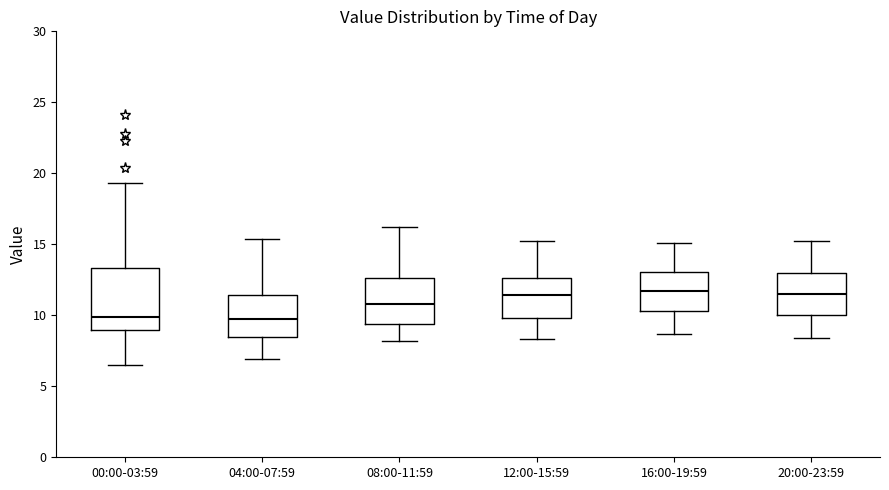

Reading left to right, read every box against the y-axis: the position of its median line, the range the box covers, and the ends of its whiskers. The values are not printed on the chart, so give them approximately, as read against the axis.

00:00-03:59: median 10.0, box 9.0 to 13.5, whiskers 6.5 to 19.5
04:00-07:59: median 10.0, box 8.5 to 11.5, whiskers 7.0 to 15.5
08:00-11:59: median 11.0, box 9.5 to 12.5, whiskers 8.0 to 16.0
12:00-15:59: median 11.5, box 10.0 to 12.5, whiskers 8.5 to 15.0
16:00-19:59: median 11.5, box 10.5 to 13.0, whiskers 8.5 to 15.0
20:00-23:59: median 11.5, box 10.0 to 13.0, whiskers 8.5 to 15.0